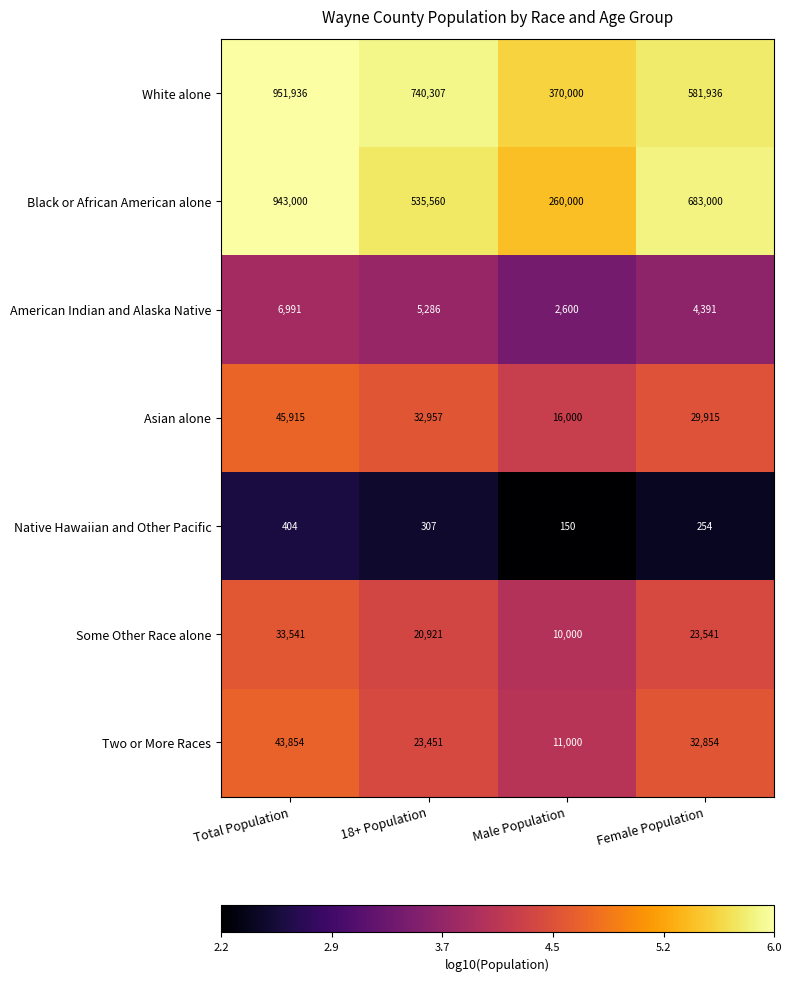

At which label does Asian alone first exceed 32957?

Total Population